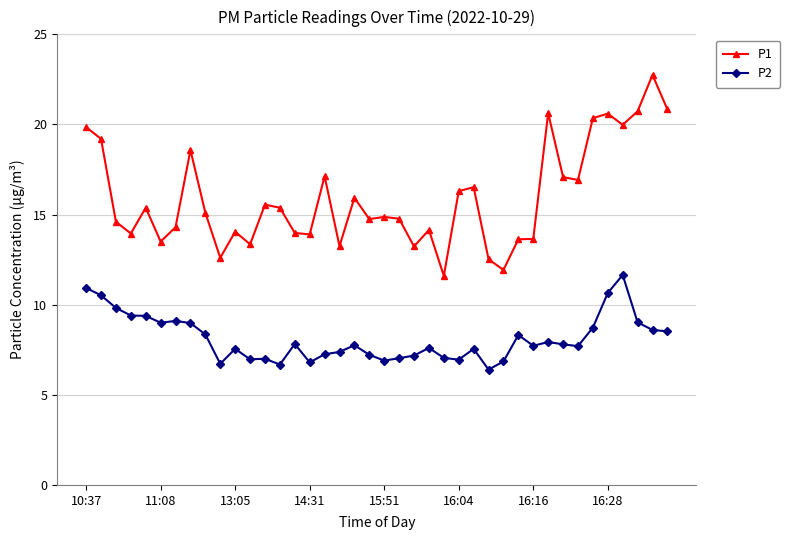

Which series has the largest range (max minus min)?

P1